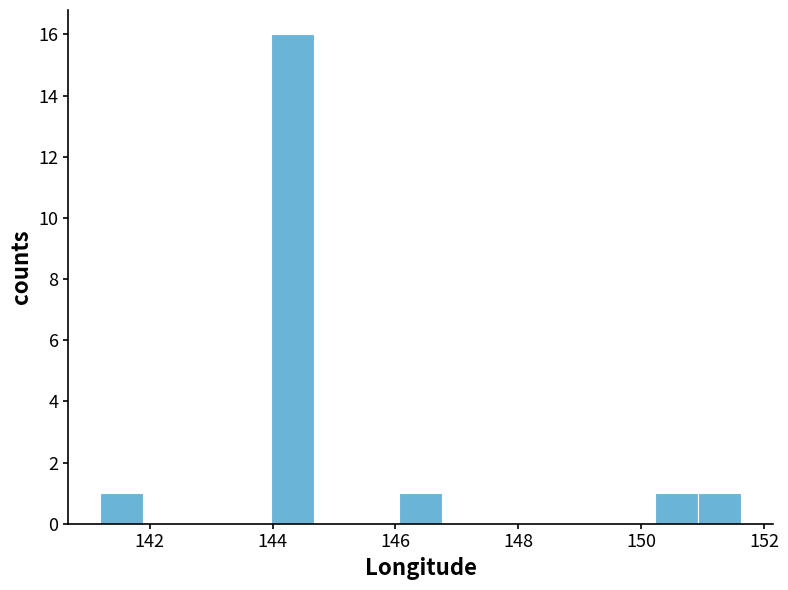

Around what value on the x-axis is the tallest bar? Give the approximate position of its centre, as read against the axis.

144.4